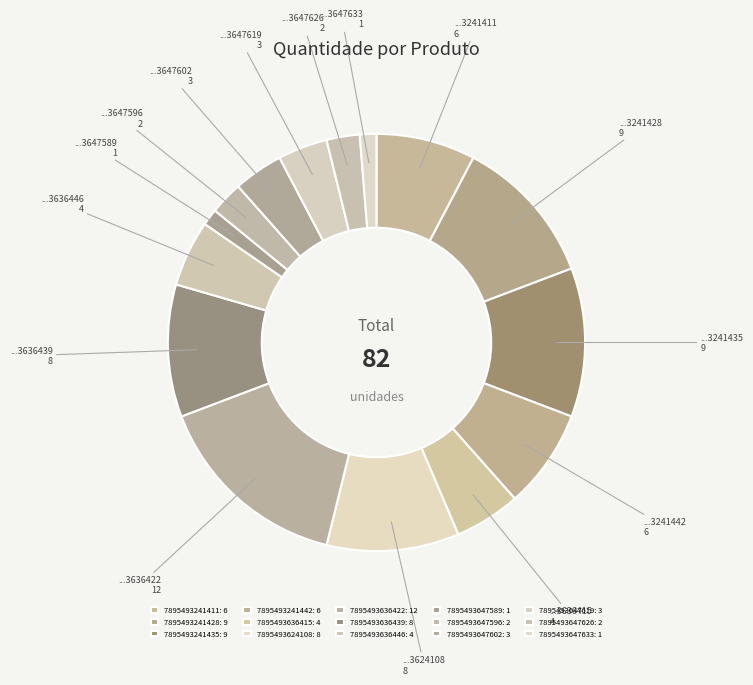

To the nearest percent, what is the combined percentage of 7895493636439 and 7895493647602?

14%